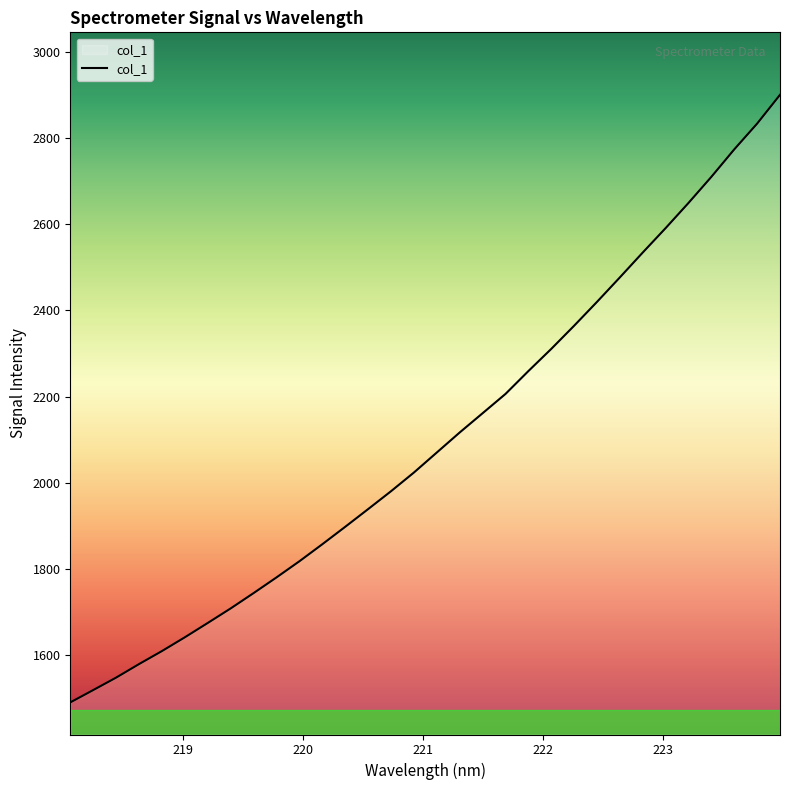

Reading left to right, list all the values displayed in this chart.

1490.1	1518.7	1547.6	1579.0	1609.3	1641.3	1674.5	1708.3	1743.8	1780.2	1817.7	1857.2	1897.7	1938.8	1980.3	2023.7	2070.2	2116.6	2161.3	2206.1	2259.1	2310.6	2364.4	2419.8	2476.7	2534.4	2591.0	2649.5	2710.1	2773.7	2833.6	2900.4